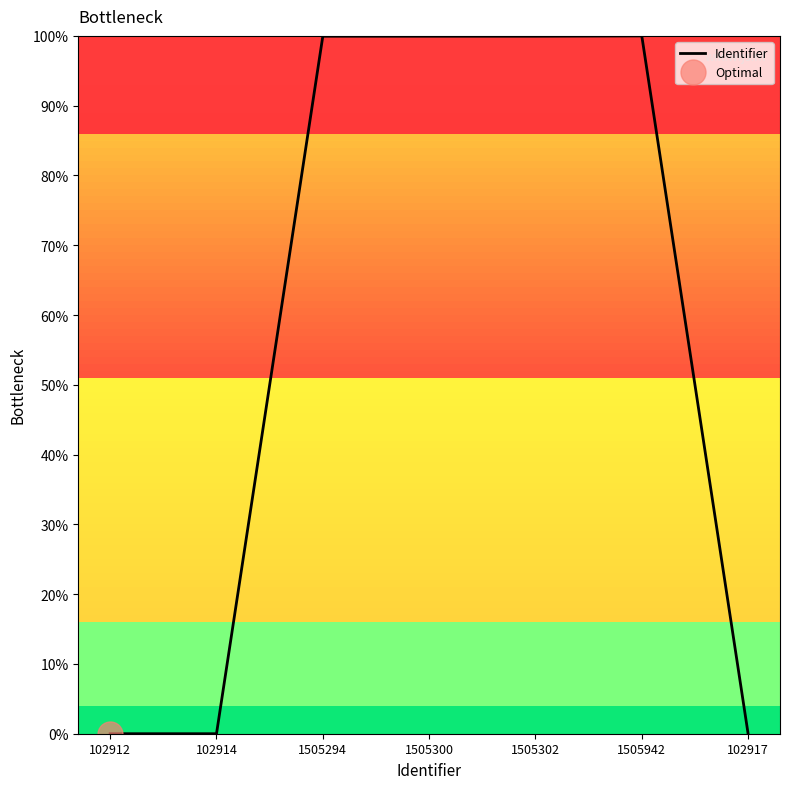

How many data points does each series have?

7